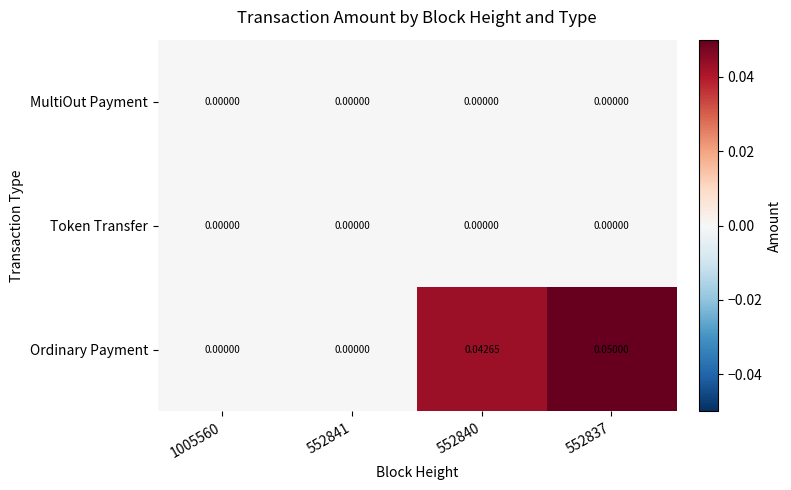

Which series has the widest spread of values?

Ordinary Payment